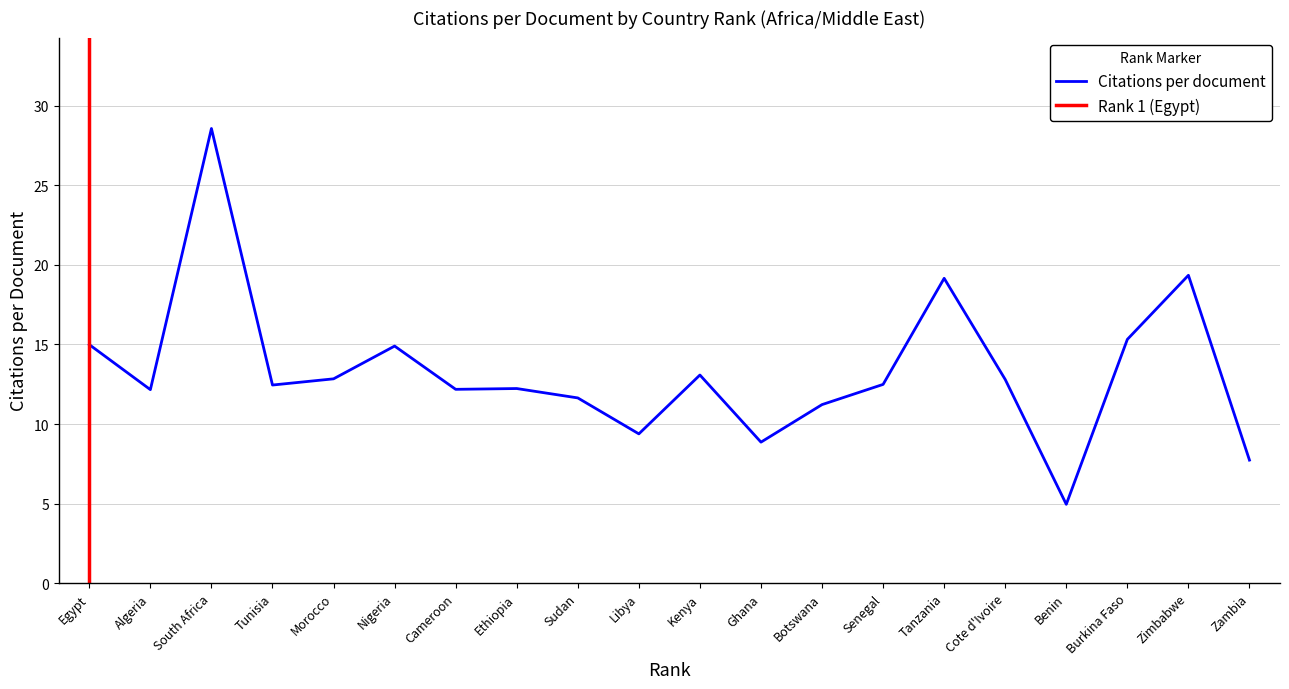

Is it true that Citations per document equals 3.6 at Algeria?

False